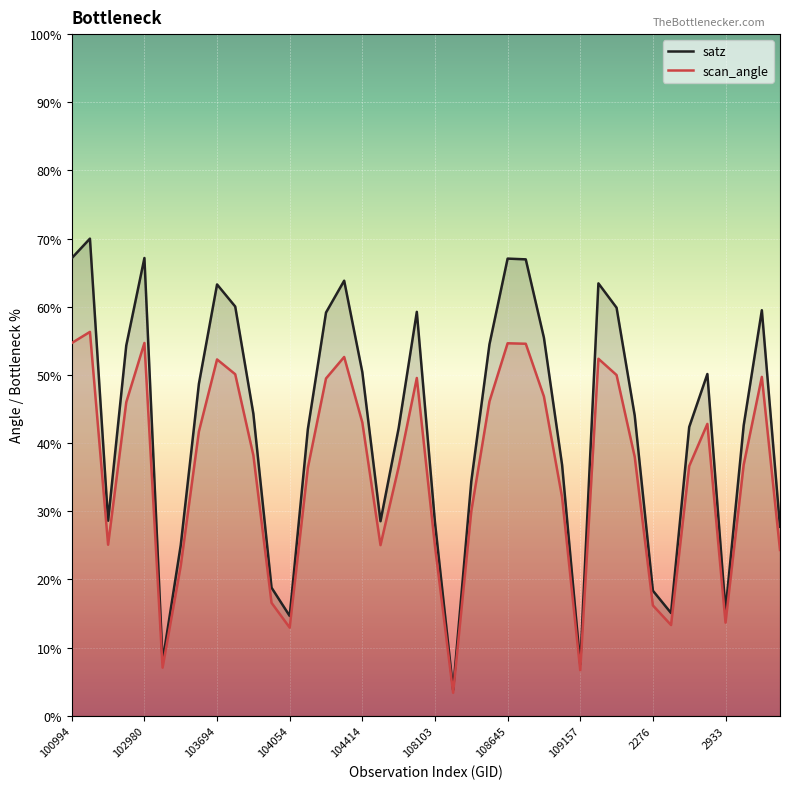

At which label is scan_angle closest to 29?

108455